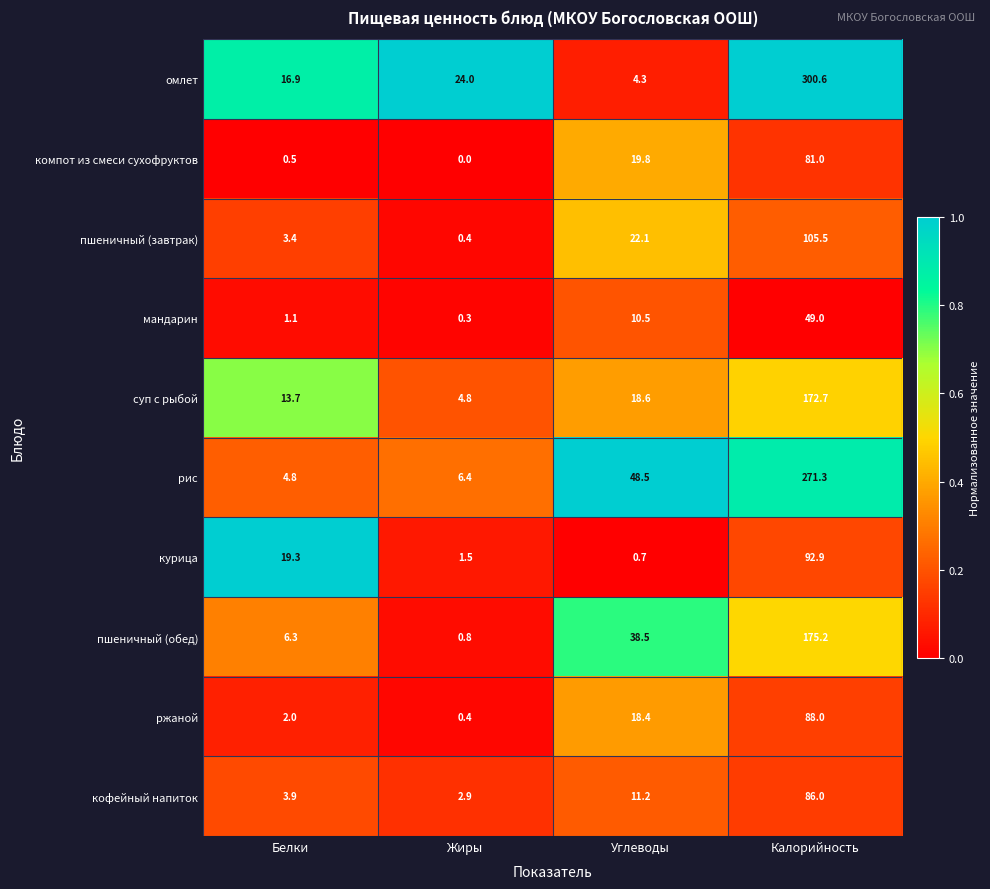

What is the difference between the maximum and second lowest values in the компот из смеси сухофруктов series?

80.5